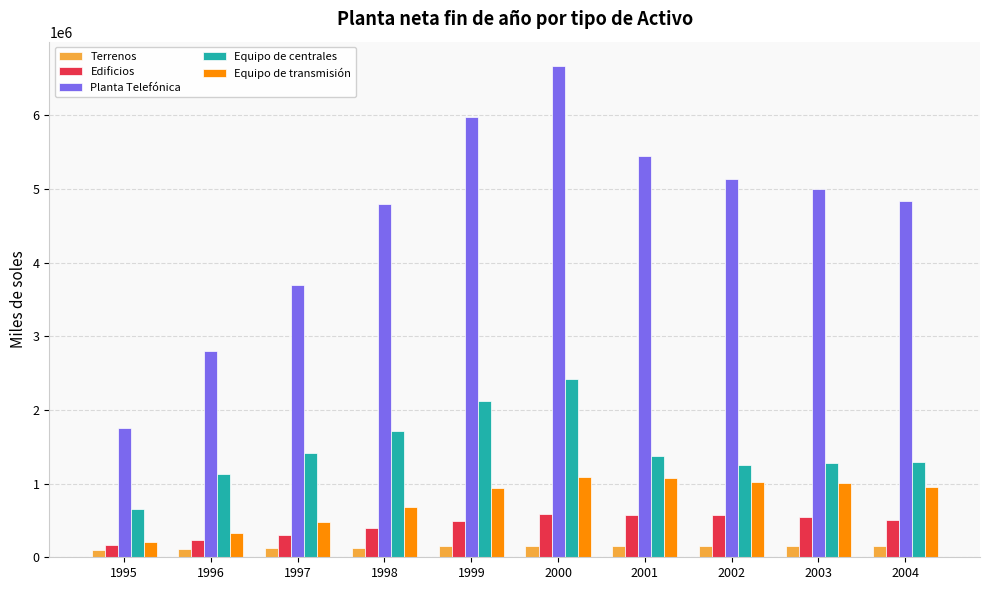

At which label is Planta Telefónica closest to 4209905?

1997